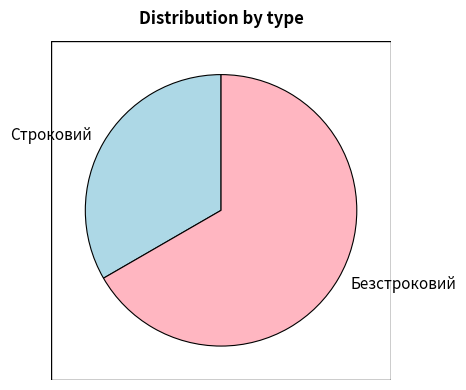

What is the smallest slice in the pie chart?

Строковий